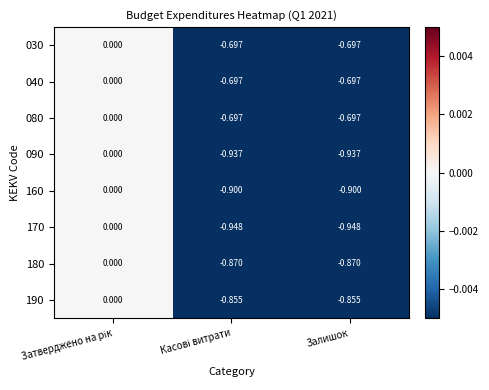

What is the difference between the highest and lowest values at Залишок?

0.3